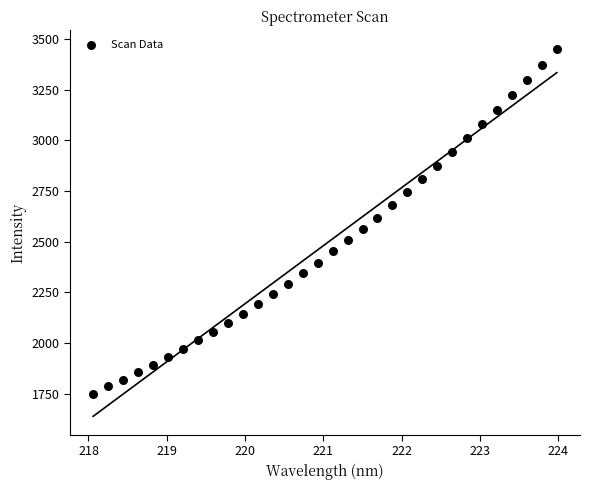

What is the range of Y values (max minus min)?

1701.7